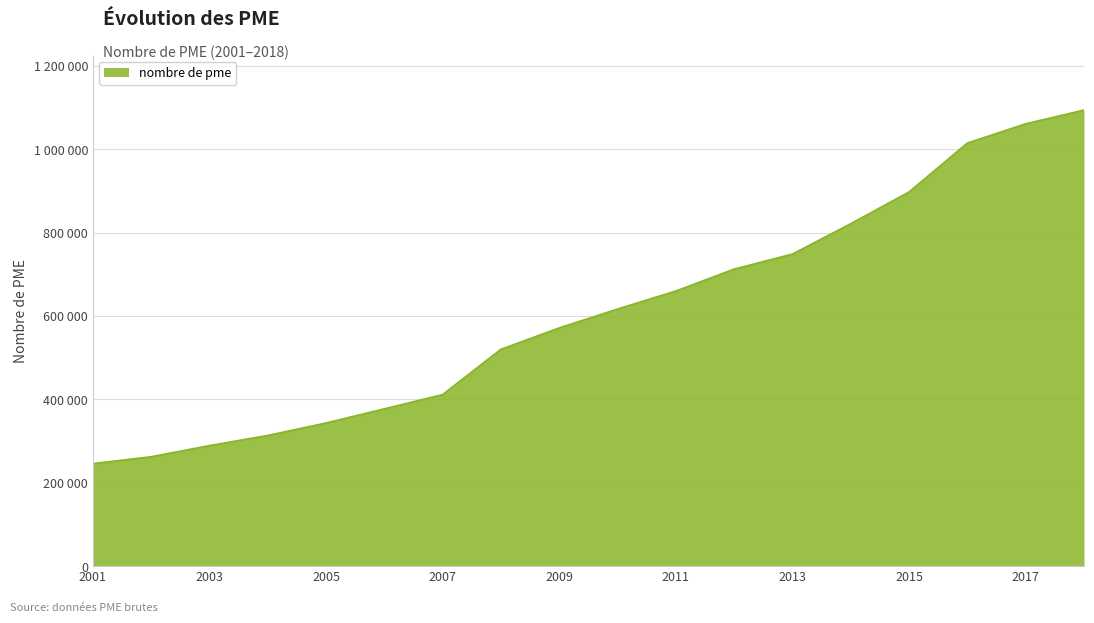

Is this an area chart (filled region under the line)?

Yes